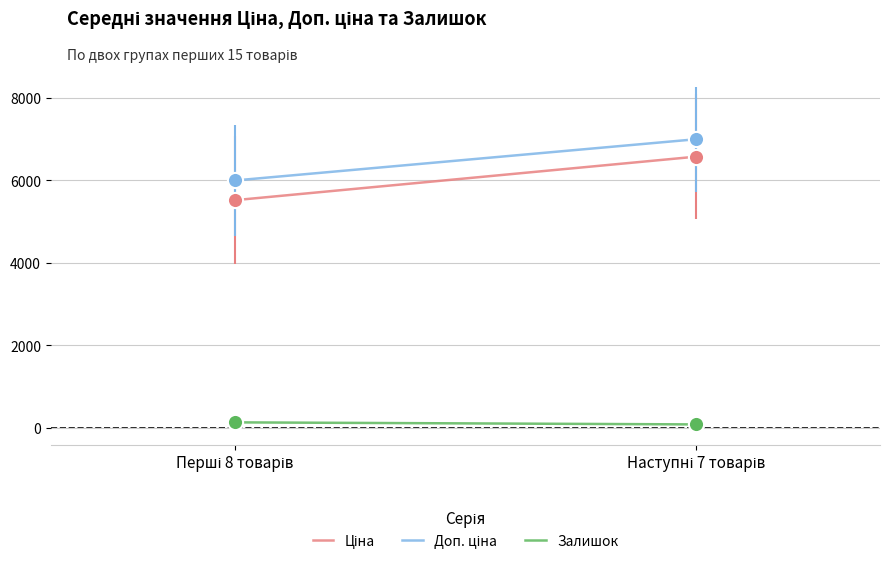

At which category is the sum across all series the highest?

Наступні 7 товарів